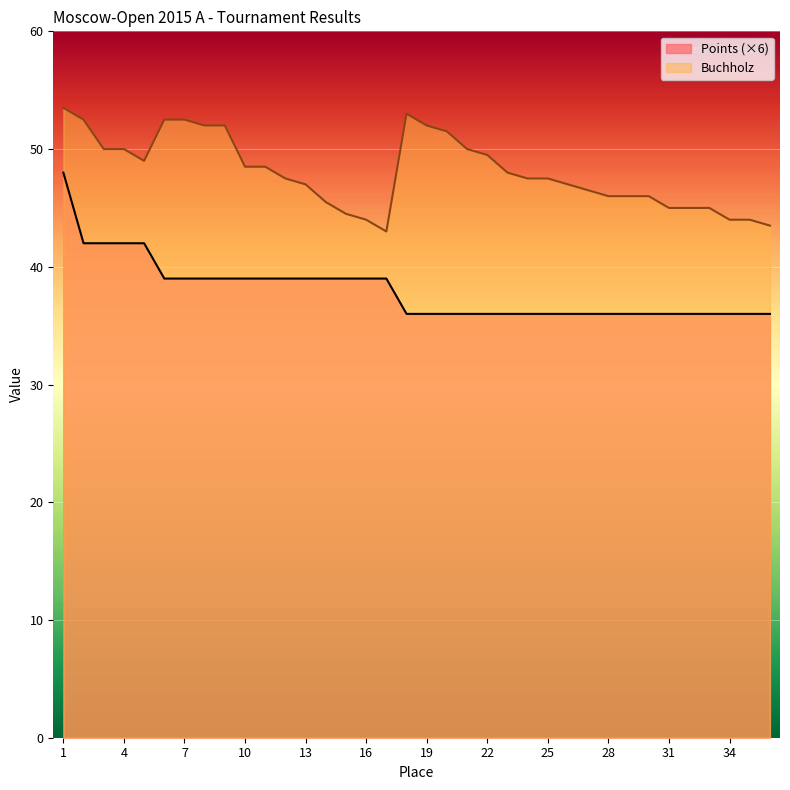

True or false: Buchholz and Points intersect in this chart.

False